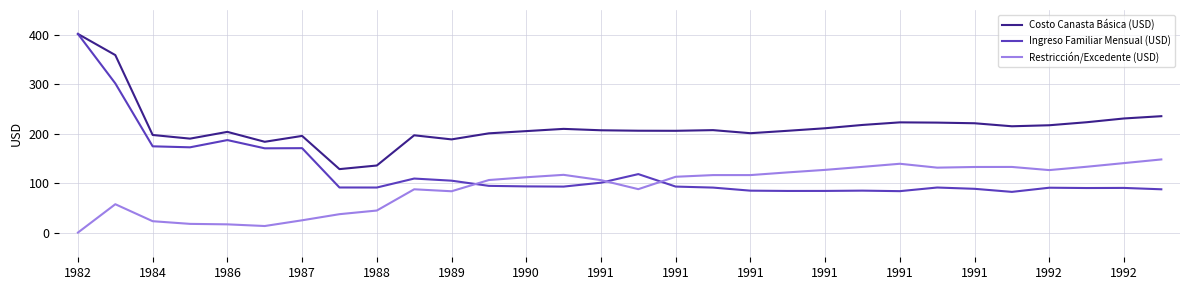

Rank the series by their average value, from lowest to highest.

Restricción/Excedente (USD), Ingreso Familiar Mensual (USD), Costo Canasta Básica (USD)